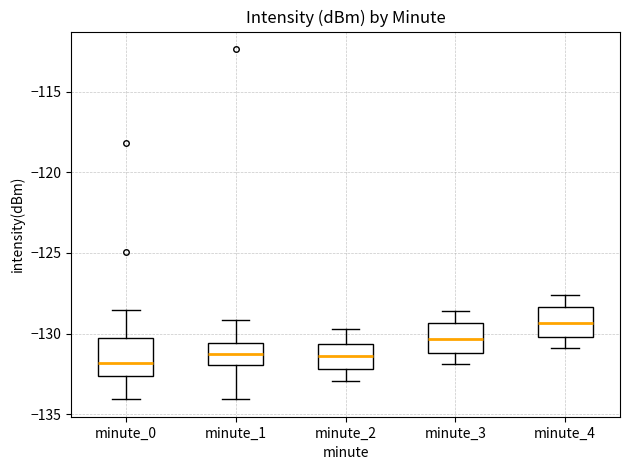

Reading left to right, read every box against the y-axis: the position of its median line, the range the box covers, and the ends of its whiskers. The values are not printed on the chart, so give them approximately, as read against the axis.

minute_0: median -132.0, box -132.5 to -130.5, whiskers -134.0 to -128.5
minute_1: median -131.0, box -132.0 to -130.5, whiskers -134.0 to -129.0
minute_2: median -131.5, box -132.0 to -130.5, whiskers -133.0 to -129.5
minute_3: median -130.5, box -131.0 to -129.5, whiskers -132.0 to -128.5
minute_4: median -129.5, box -130.0 to -128.5, whiskers -131.0 to -127.5